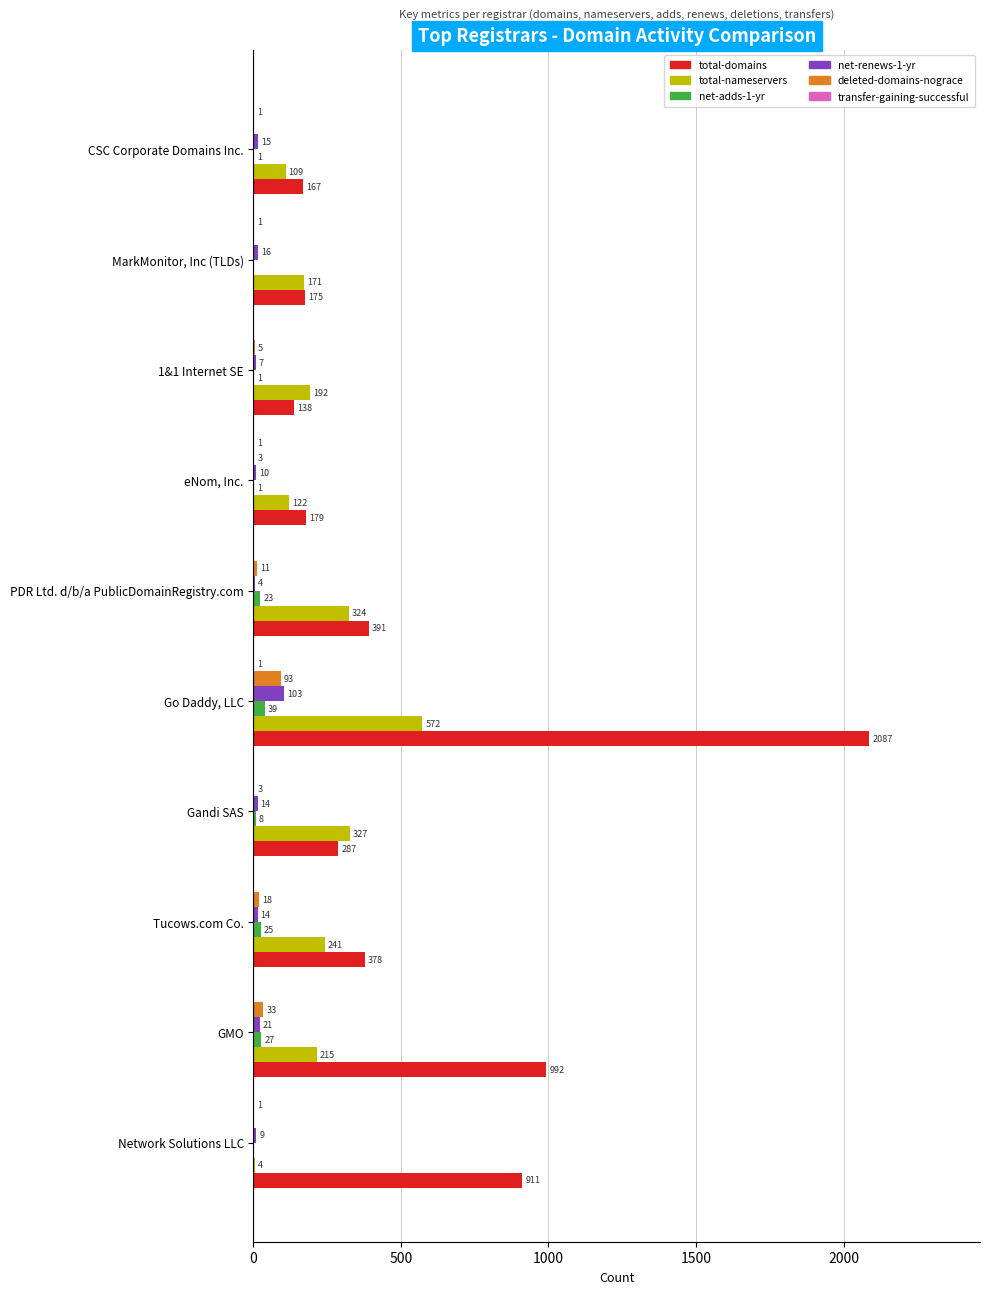

Between Gandi SAS and 1&1 Internet SE, which series saw the biggest shift?

total-domains